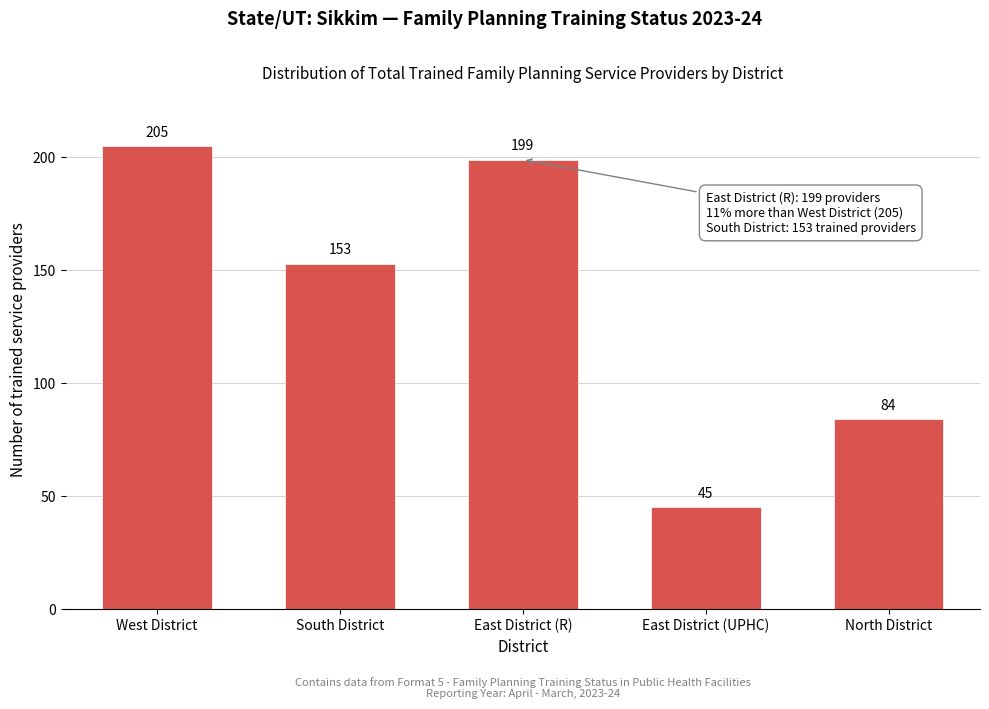

Reading left to right, extract all data points from this chart.

West District=205	South District=153	East District (R)=199	East District (UPHC)=45	North District=84